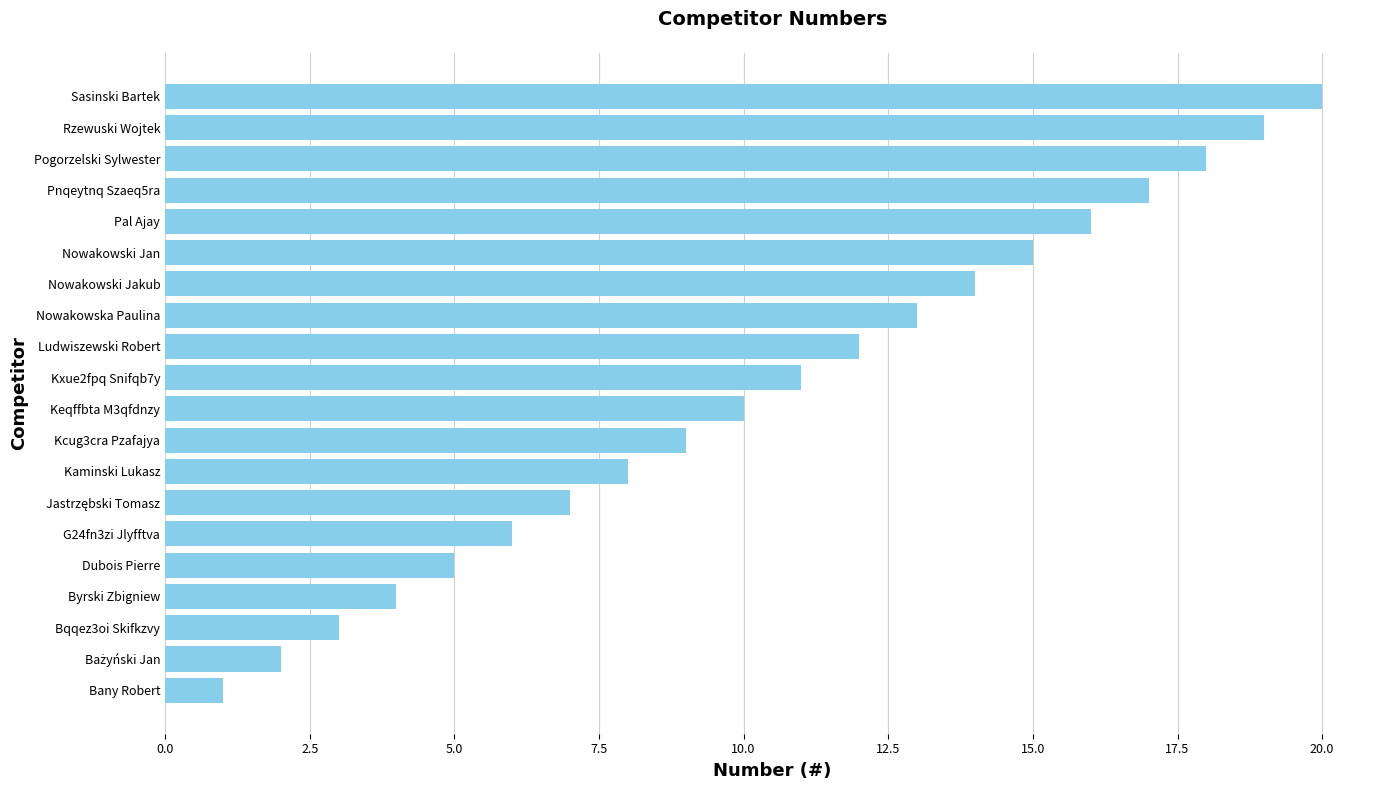

What is the sum of the values at Dubois Pierre and Byrski Zbigniew?

9